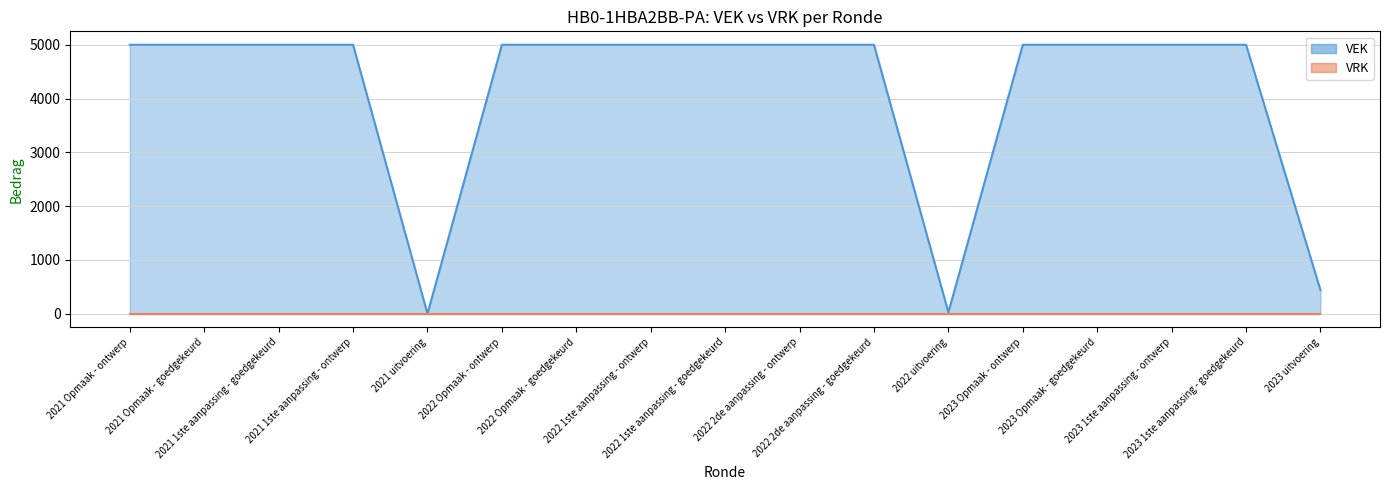

What is the sum of all values?

70465